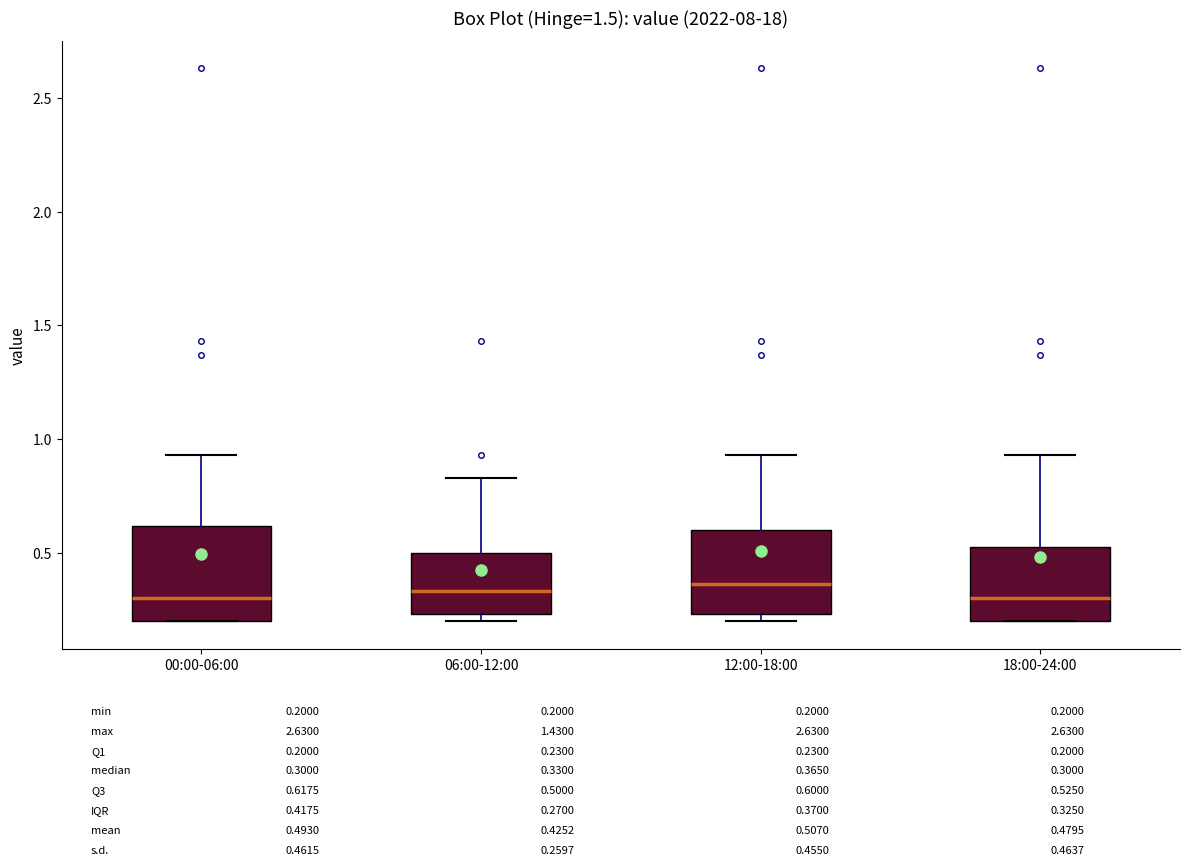

Where is the lower edge of the box for 06:00-12:00 on the y-axis? The values are not printed on the chart, so give them approximately, as read against the axis.

0.25